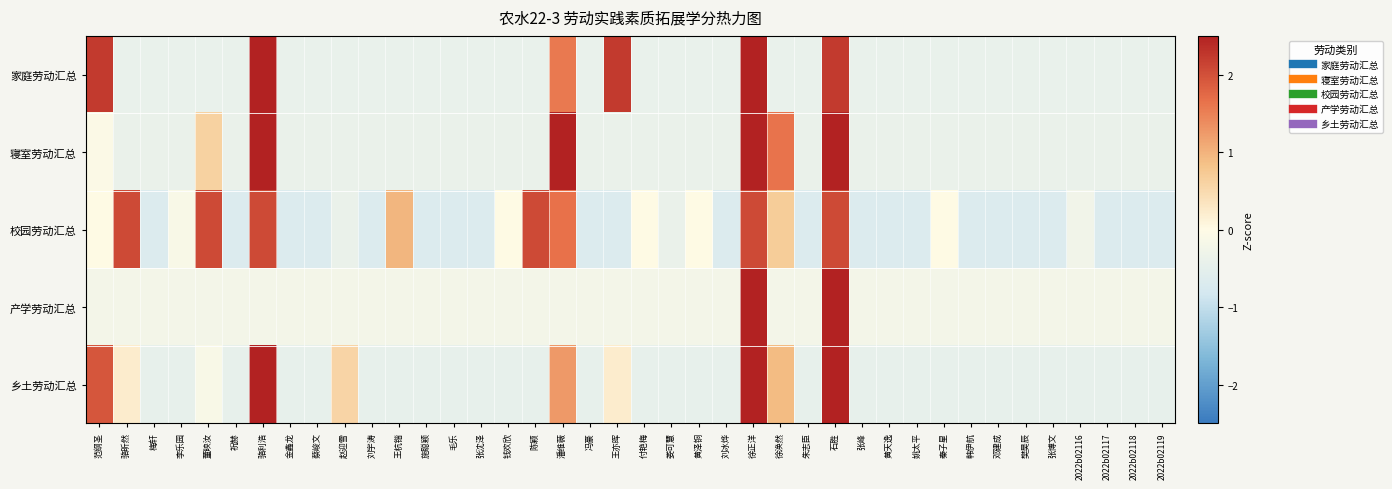

At 潘维薇, list the series in order from largest to smallest.

寝室劳动汇总, 校园劳动汇总, 家庭劳动汇总, 乡土劳动汇总, 产学劳动汇总